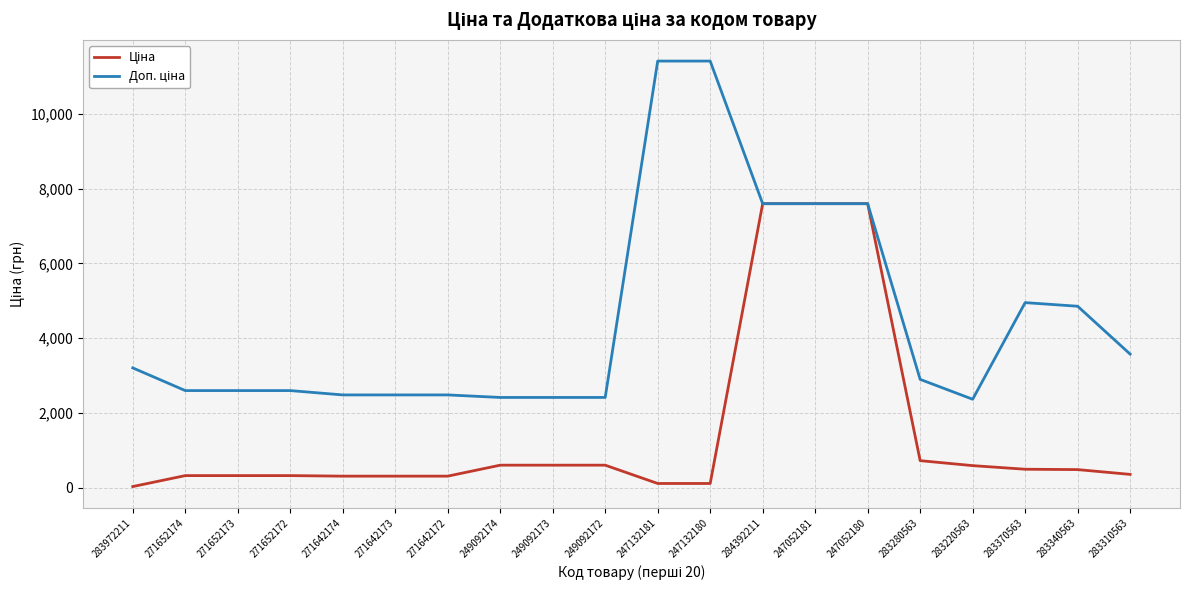

What is the total value across all series at 249092174?

3018.6